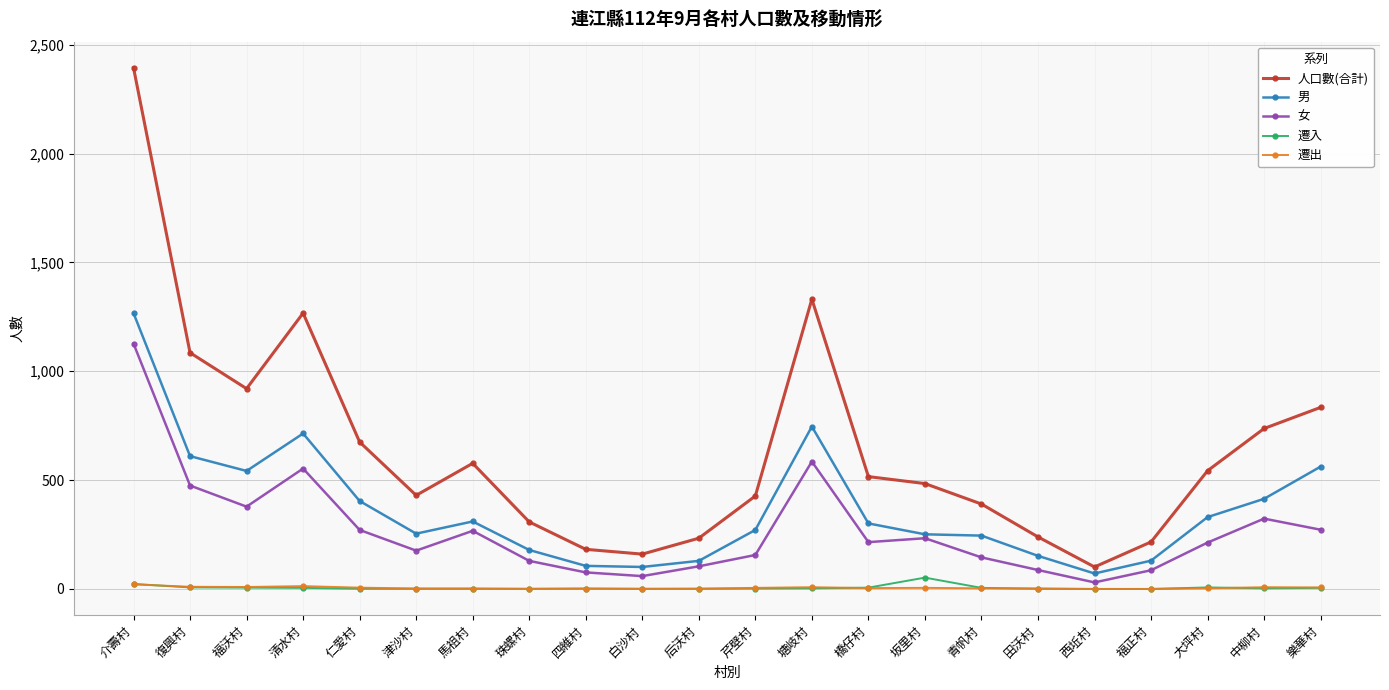

Which category has the highest value in the 女 series?

介壽村